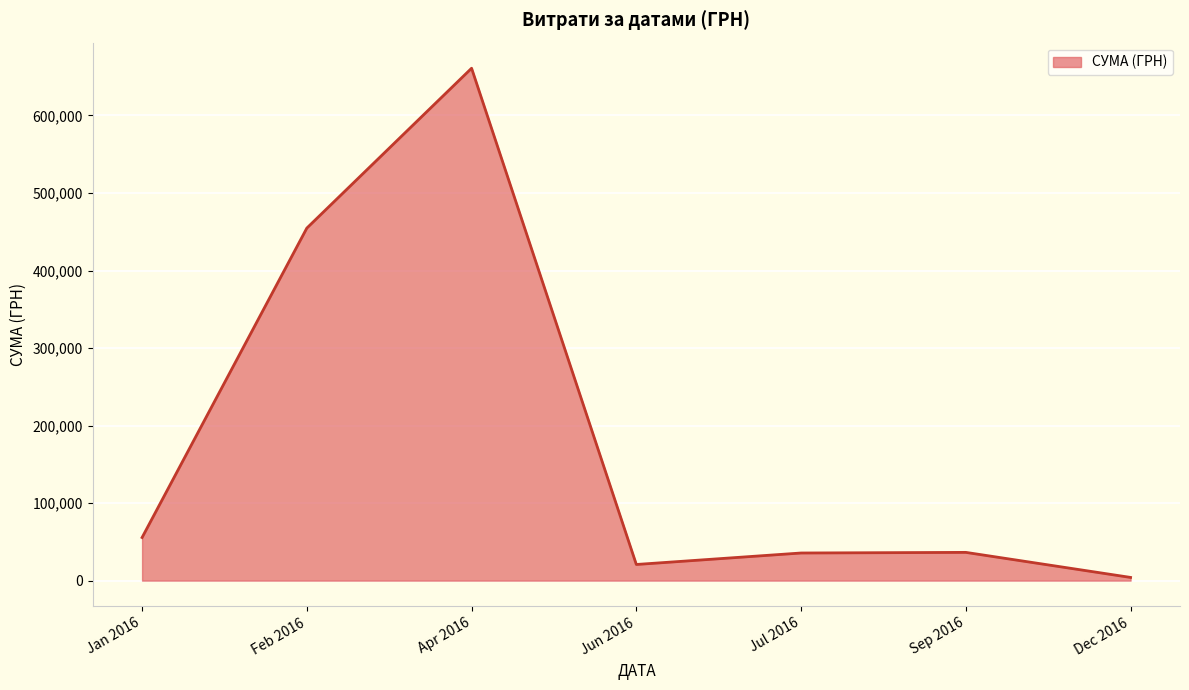

How many lines are shown in the chart?

1